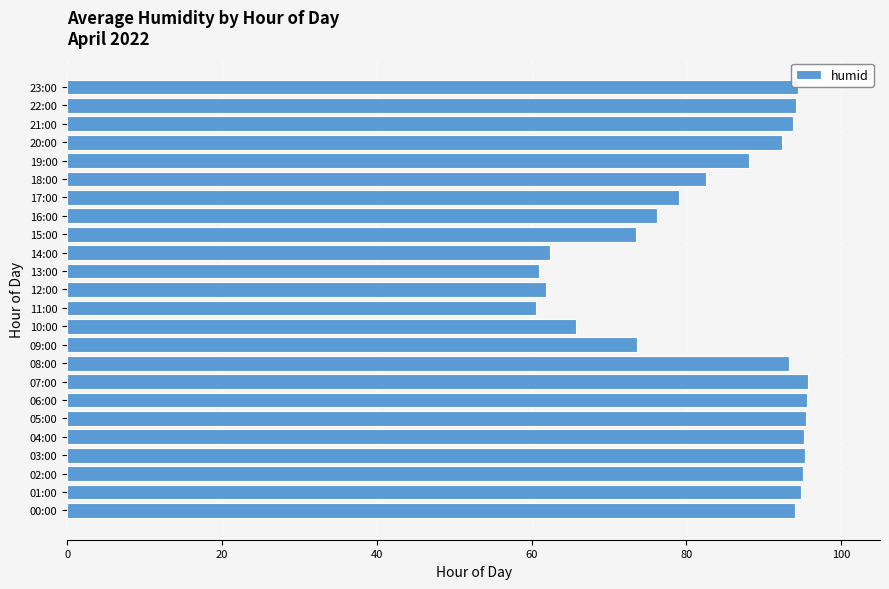

What is the average value?

83.9